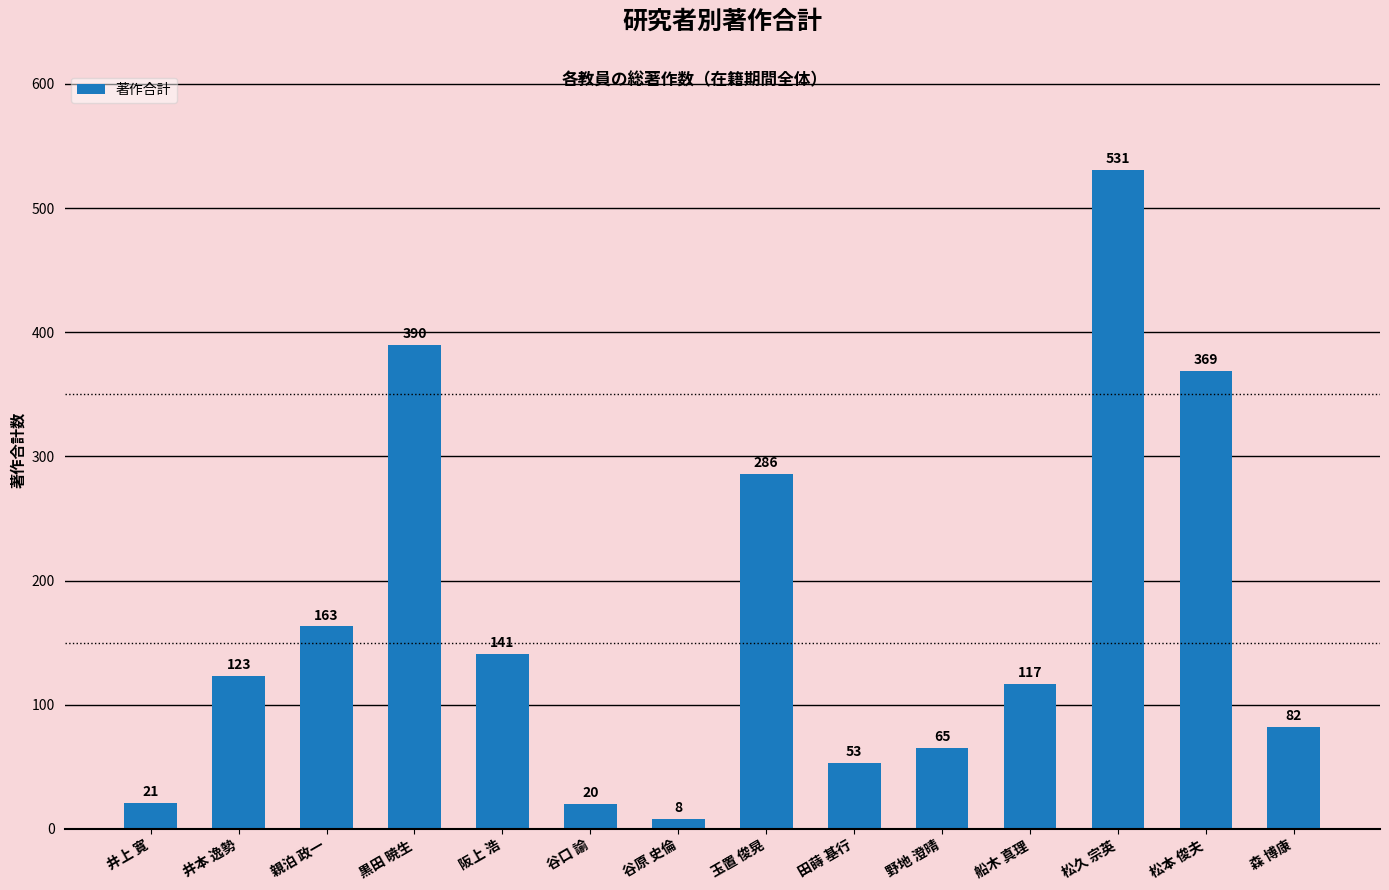

What is the value of the 8th bar from the left?

286